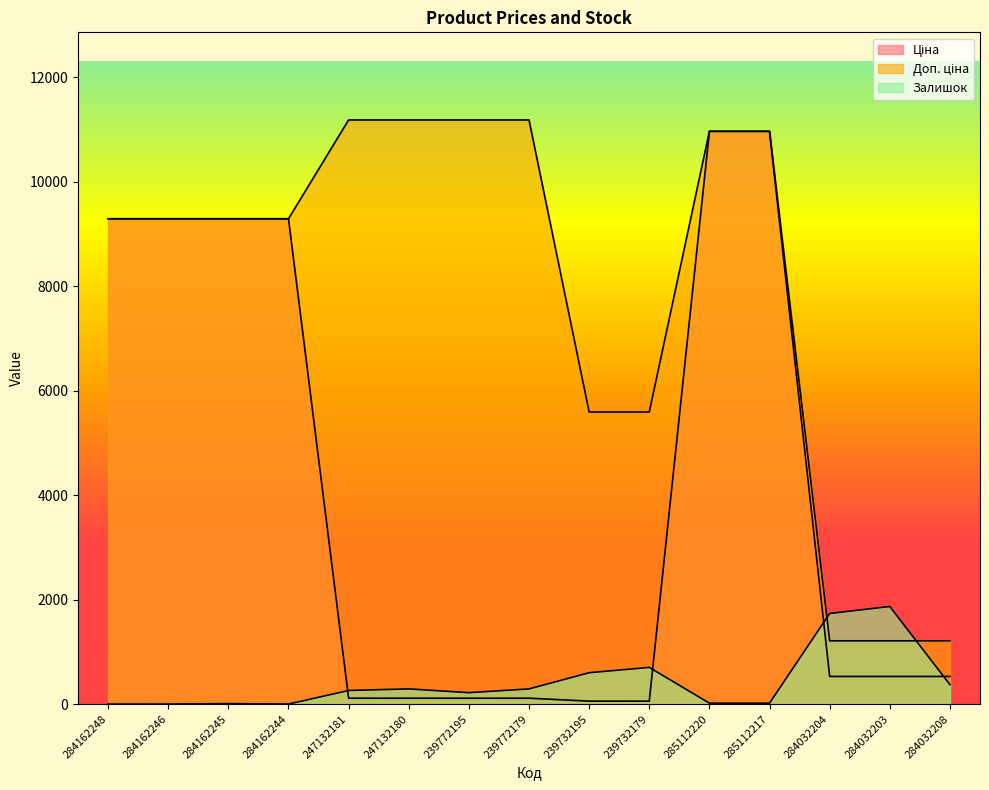

True or false: Залишок and Доп. ціна cross at least once.

True